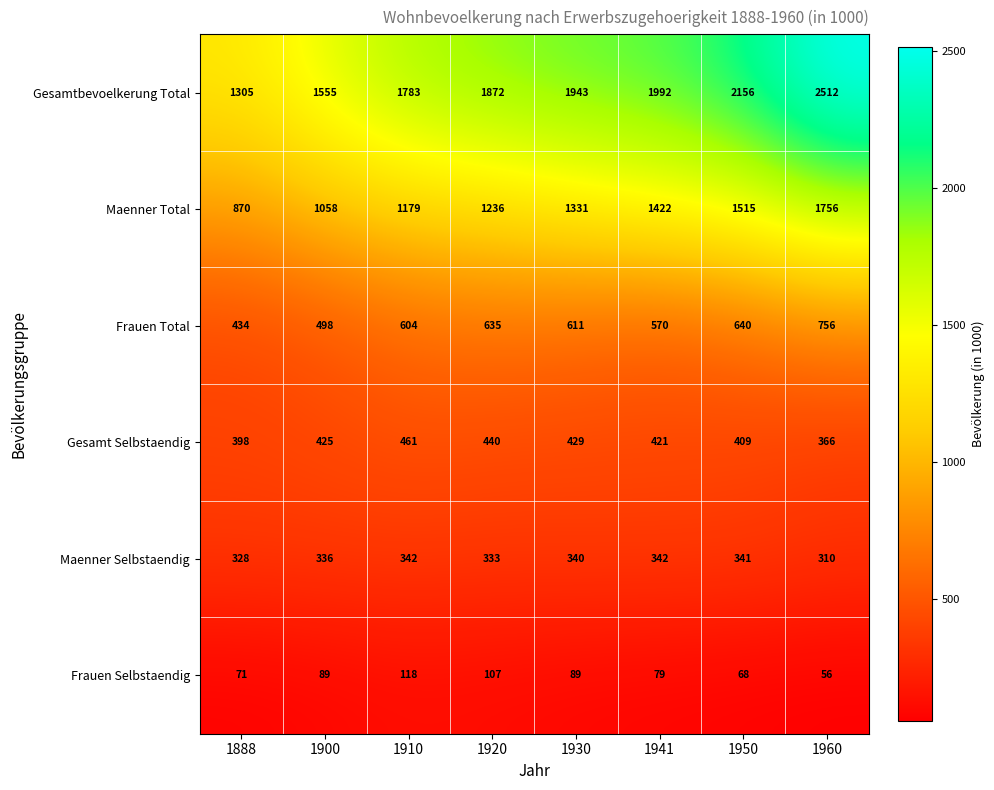

What is the difference between the second highest and second lowest values in the Gesamt Selbstaendig series?

42